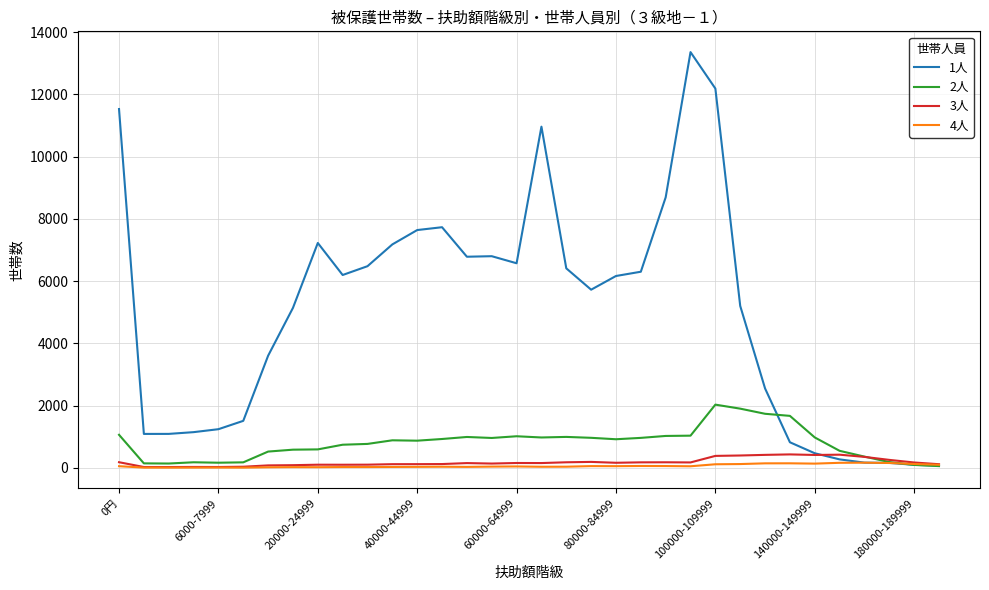

What is the greatest value displayed?

13354